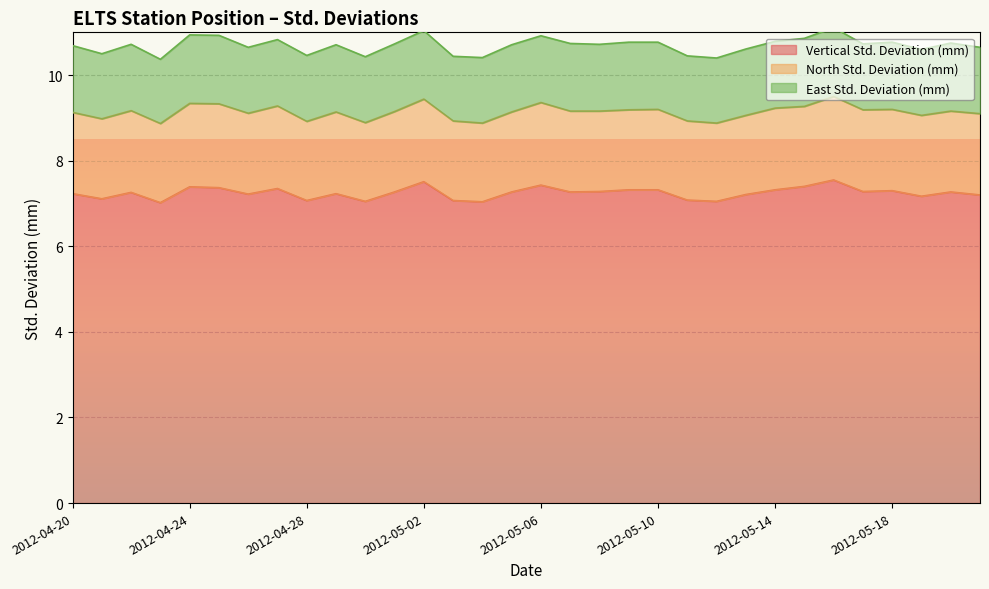

True or false: North Std. Deviation (mm) has a value of 0.9 at 2012-05-14.

False